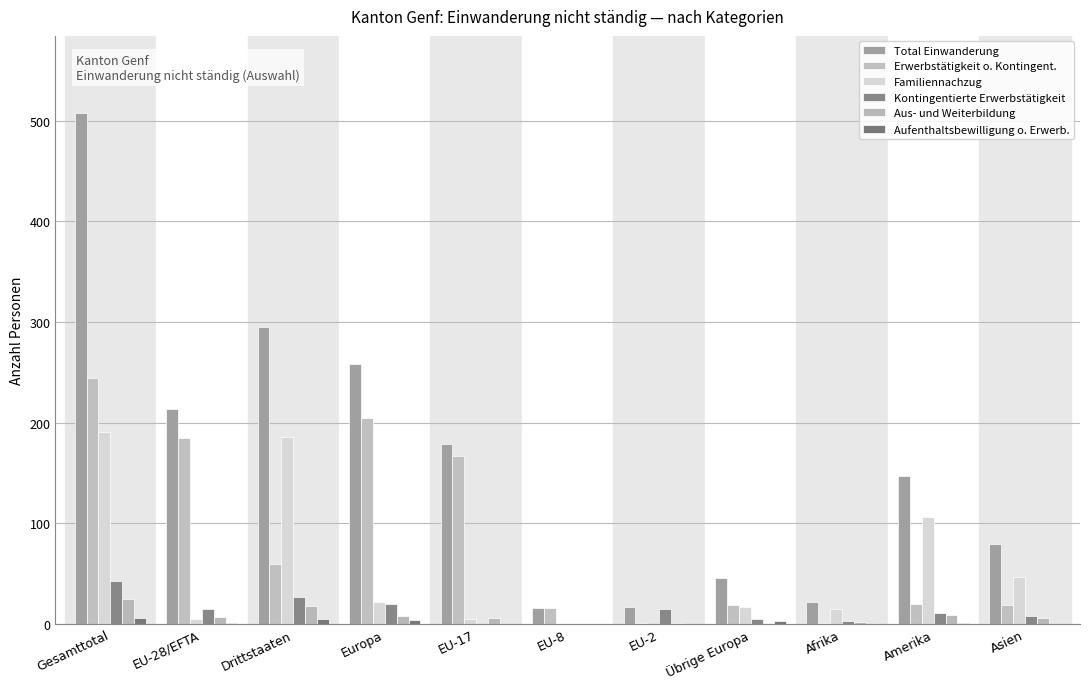

What are all the series names shown in the legend?

Total Einwanderung, Erwerbstätigkeit o. Kontingent., Familiennachzug, Kontingentierte Erwerbstätigkeit, Aus- und Weiterbildung, Aufenthaltsbewilligung o. Erwerb.